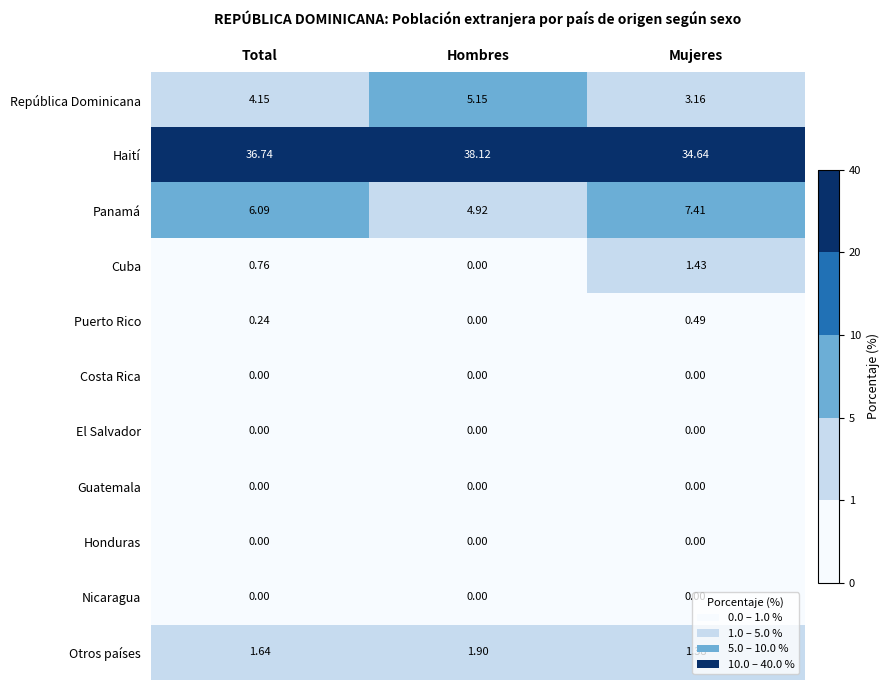

Which series has the largest total across all categories?

Haití